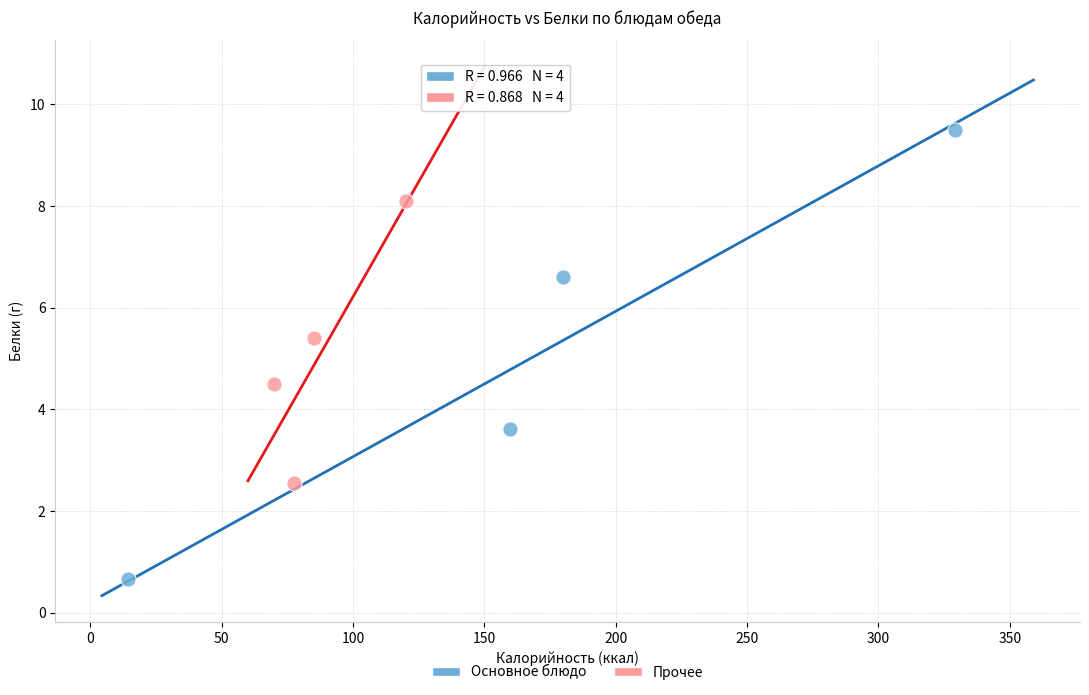

Which series reaches the maximum Y coordinate?

Основное блюдо